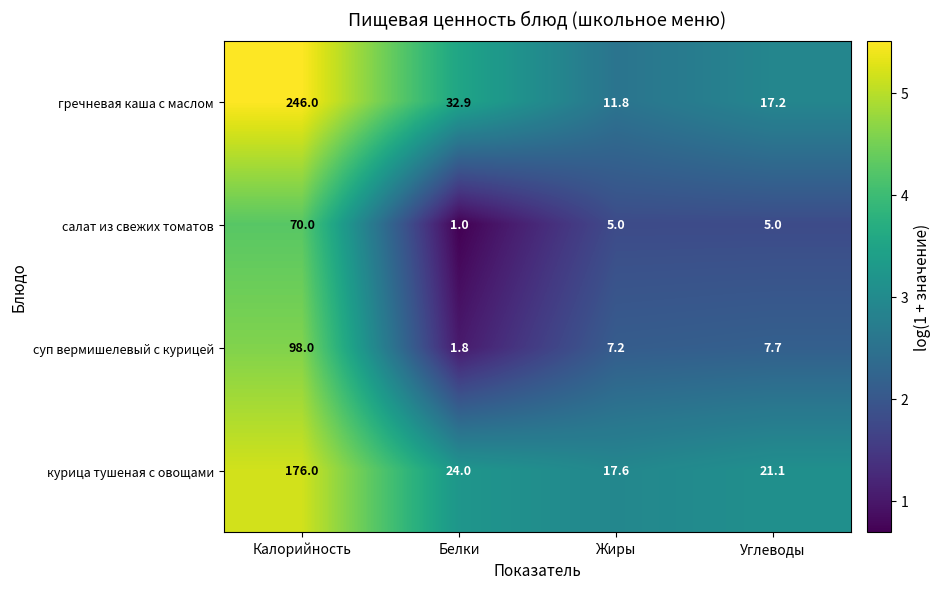

What is the difference between the highest and lowest values at Калорийность?

176.0